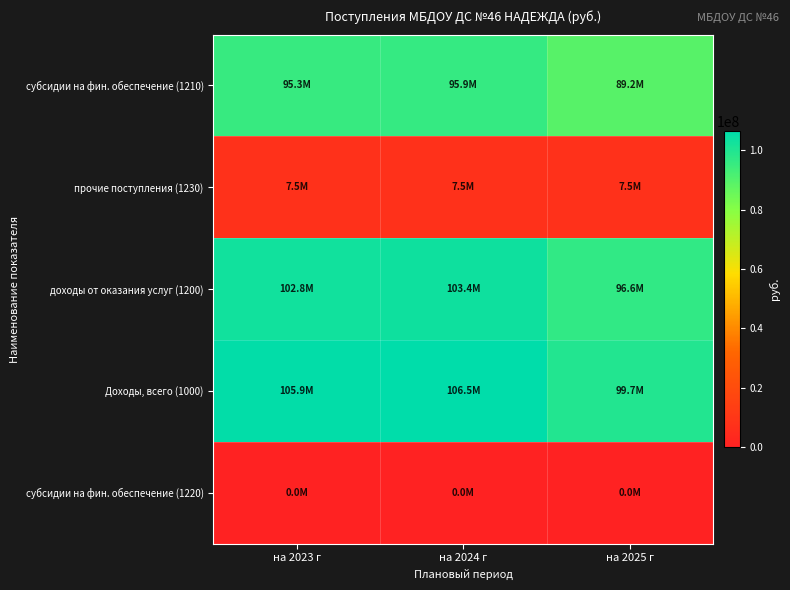

How many series are shown in this chart?

5